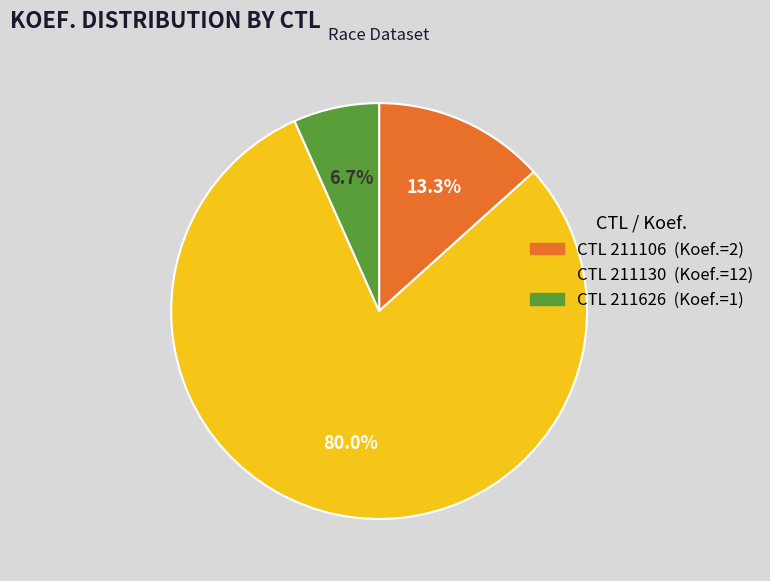

To the nearest percent, what is the difference between the largest and smallest slice percentages?

73%